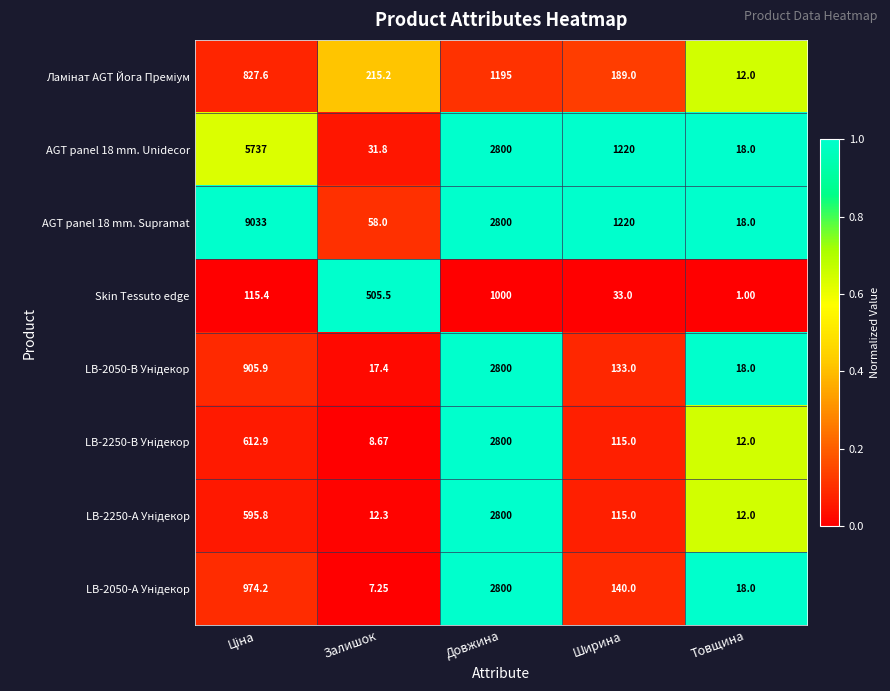

At which category is the sum across all series the highest?

Довжина